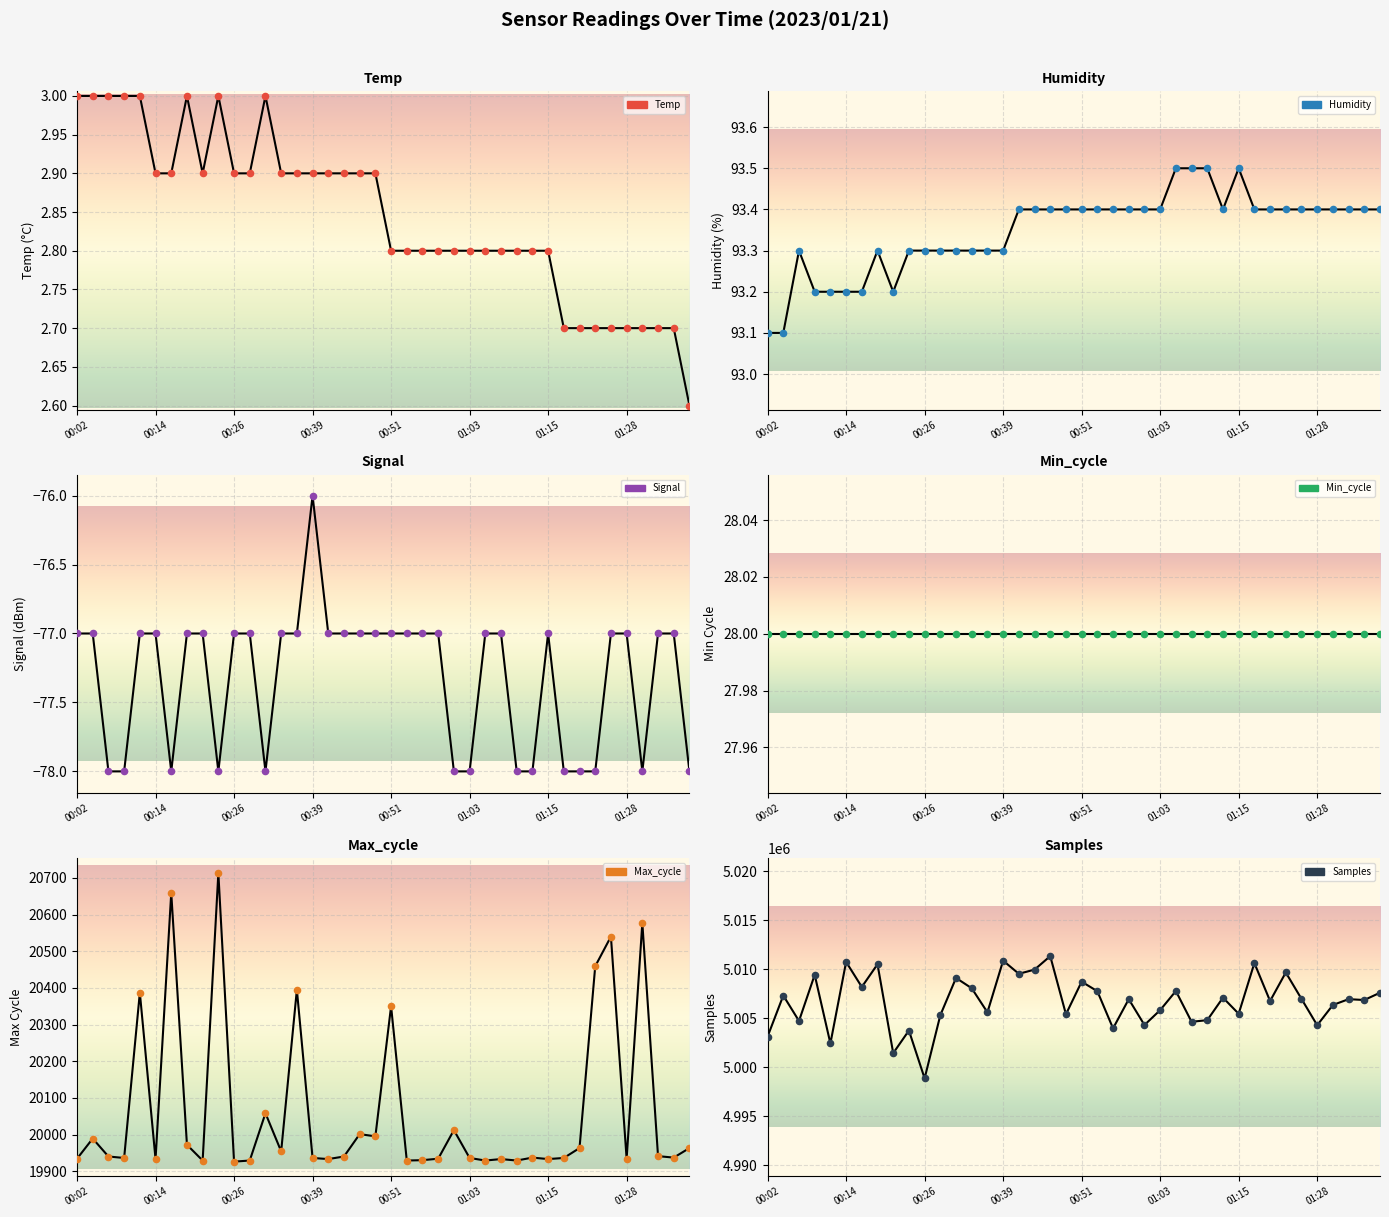

What is the total value across all series at 00:43?

5029927.3